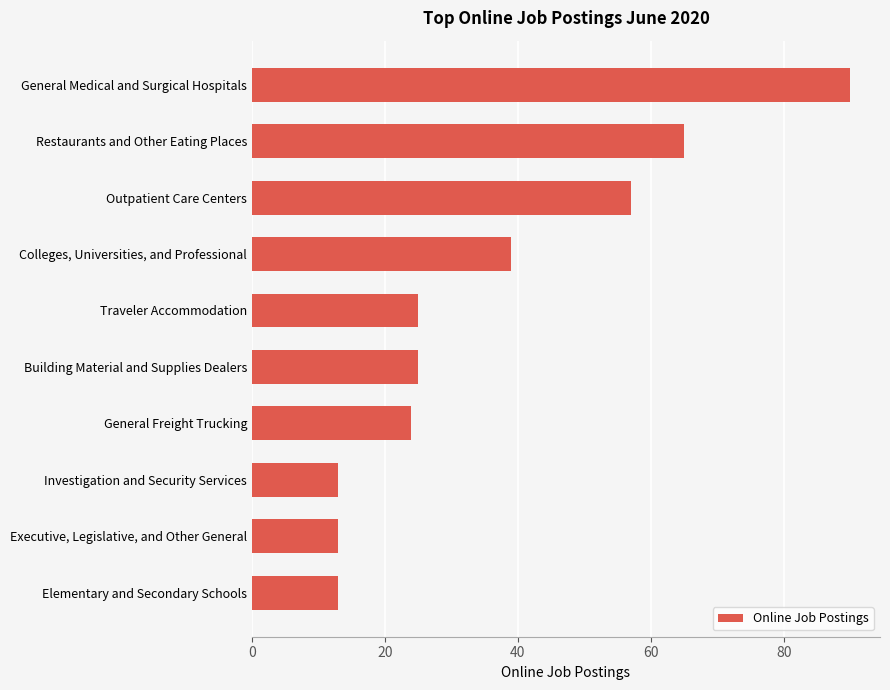

Are the bars horizontal?

Yes